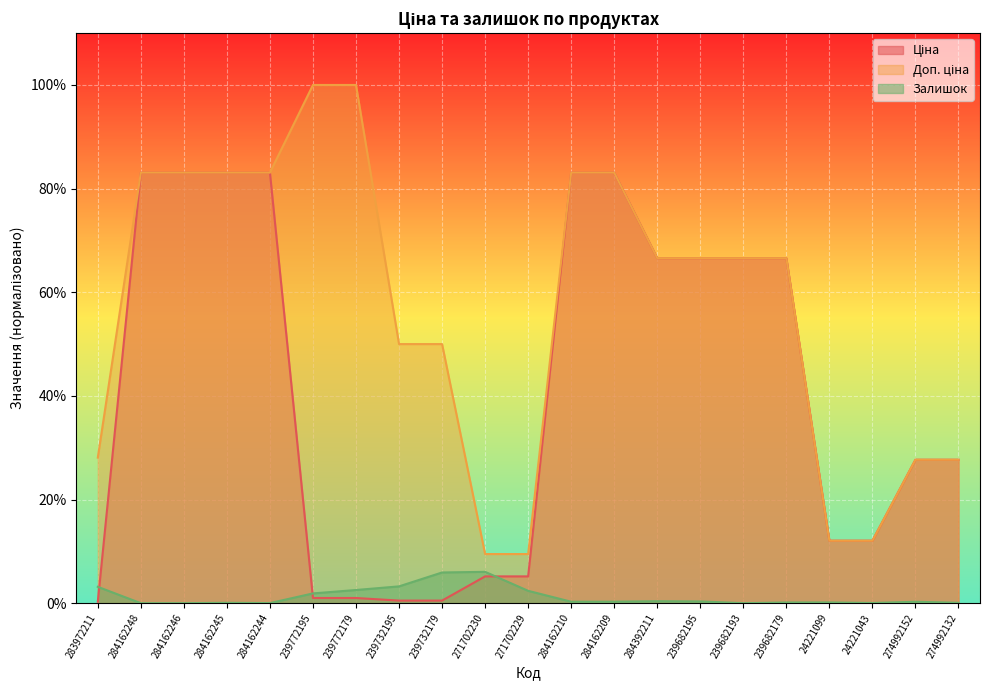

At which category is the sum across all series the highest?

284162209